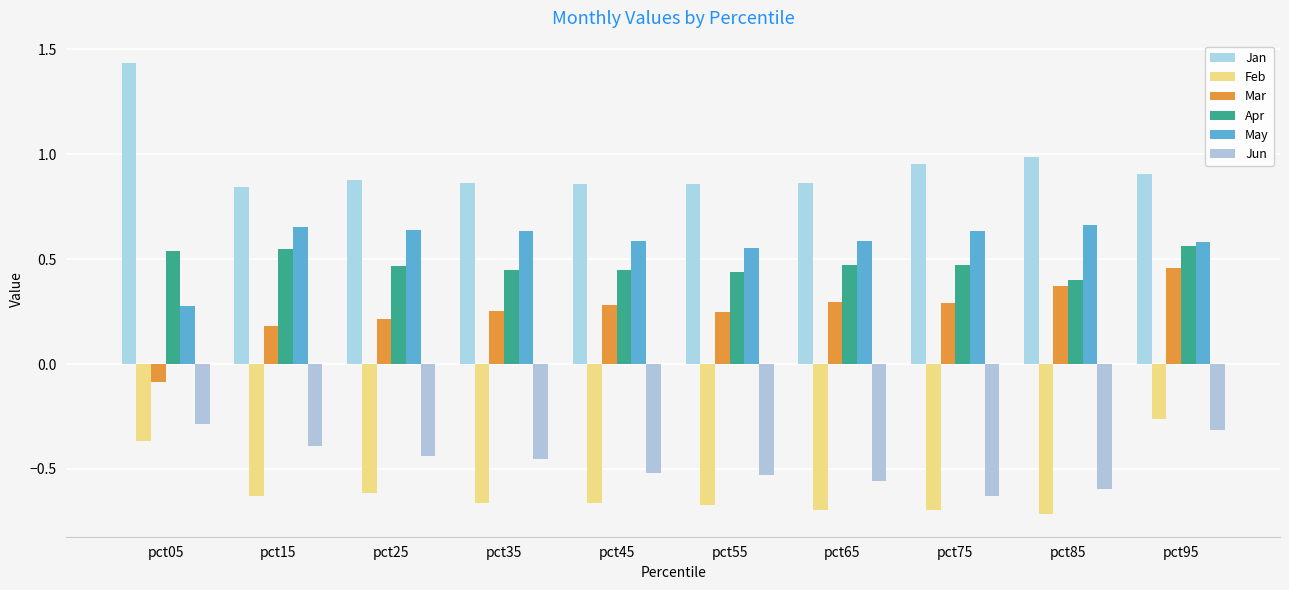

What are all the series names shown in the legend?

Jan, Feb, Mar, Apr, May, Jun